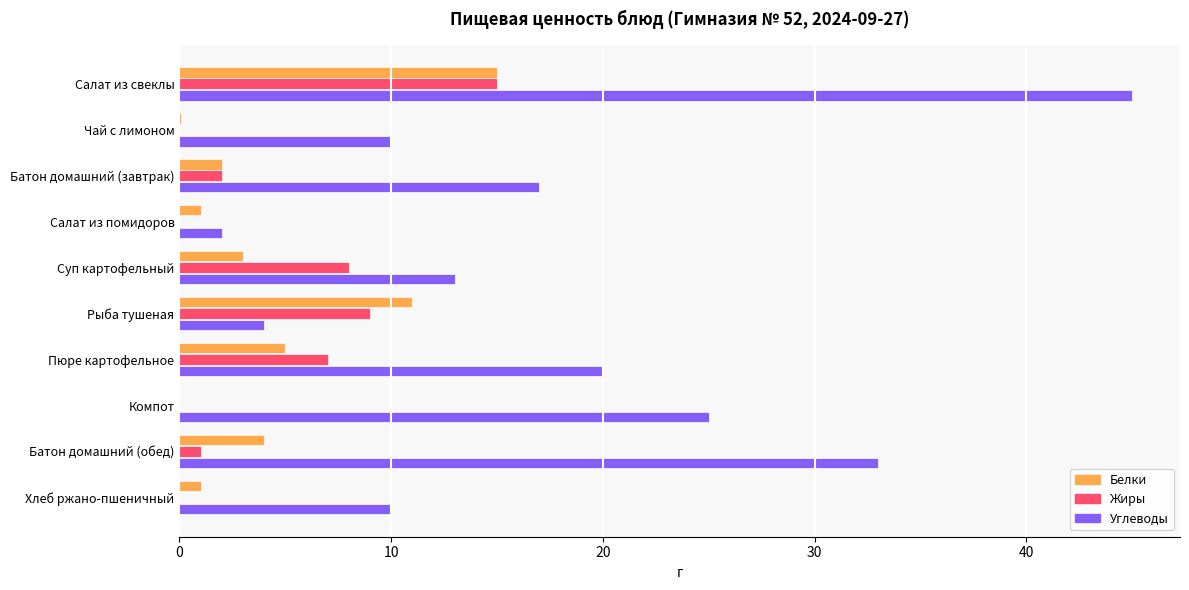

The Углеводы series shows 33.0 at Батон домашний (обед). True or false?

True